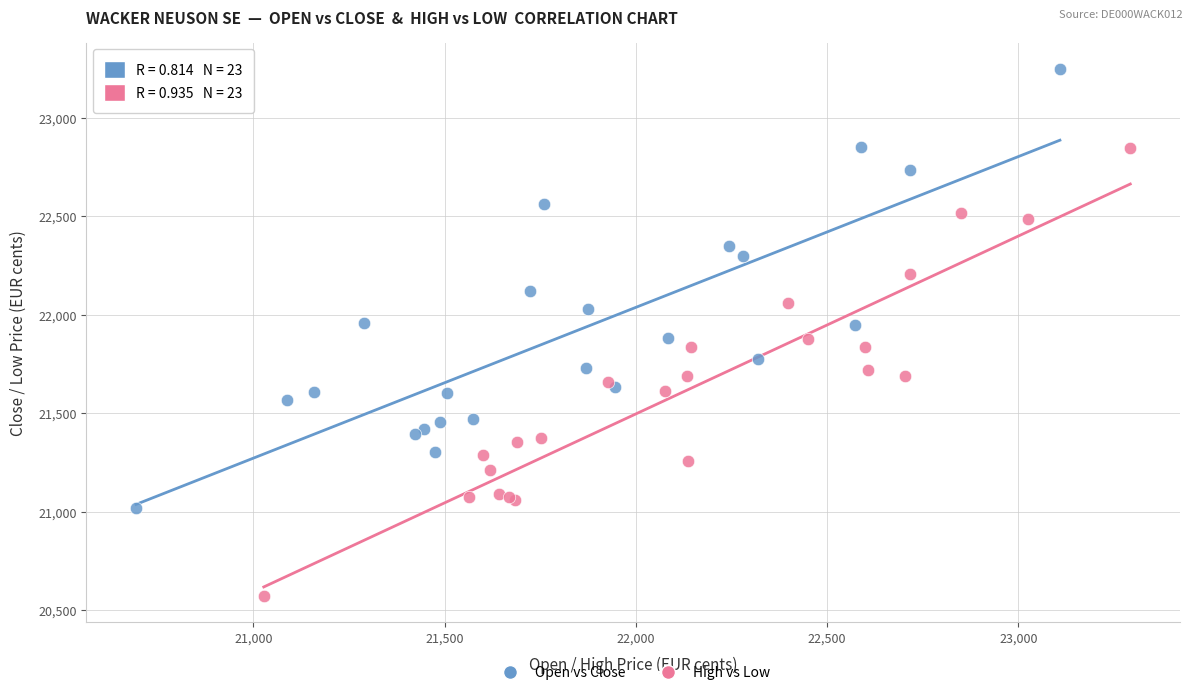

Which series has the widest spread of Y values?

High vs Low